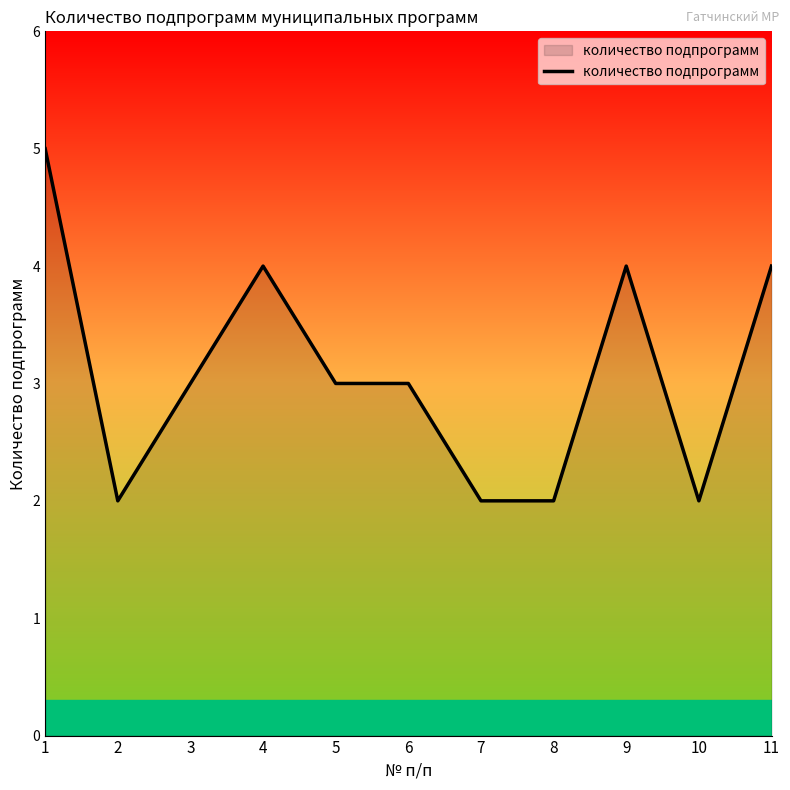

Reading left to right, list all the values displayed in this chart.

1=5	2=2	3=3	4=4	5=3	6=3	7=2	8=2	9=4	10=2	11=4